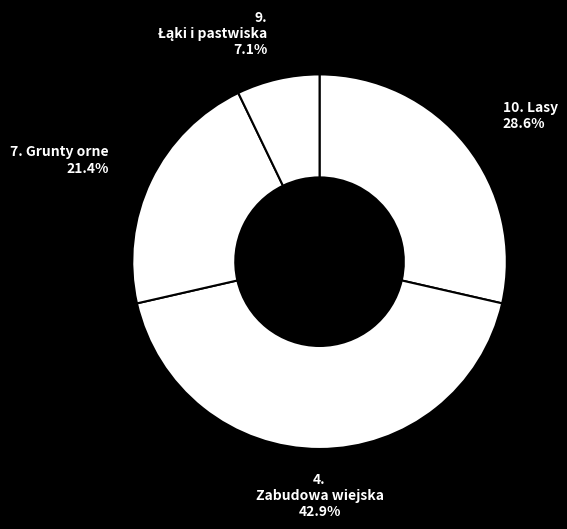

Is there a majority slice in this chart?

No